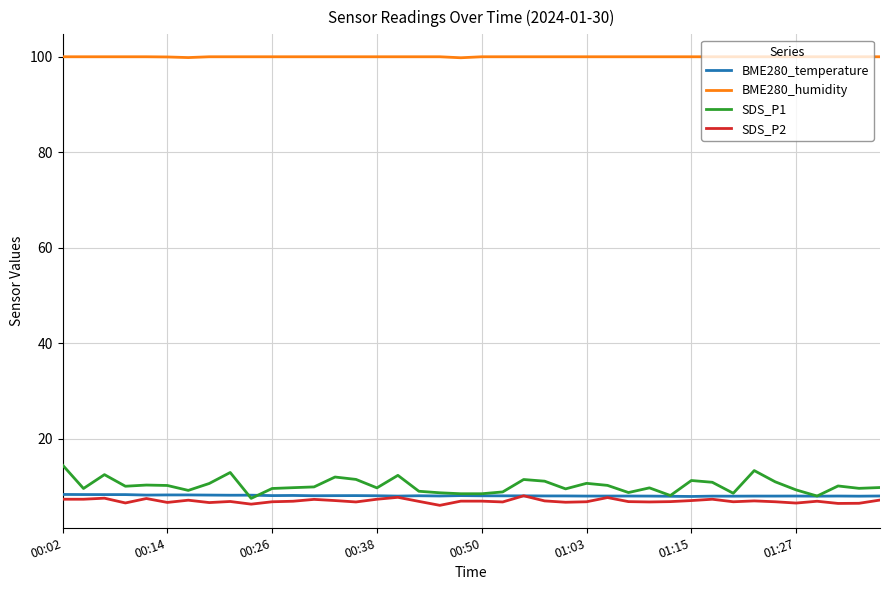

Which series has the largest range (max minus min)?

SDS_P1